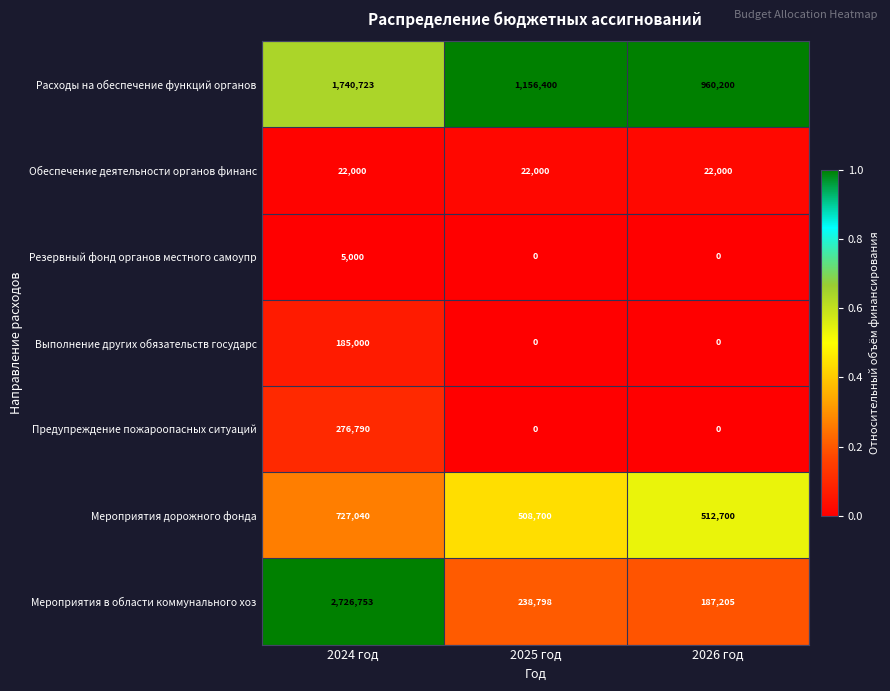

Count the number of categories in the chart.

3